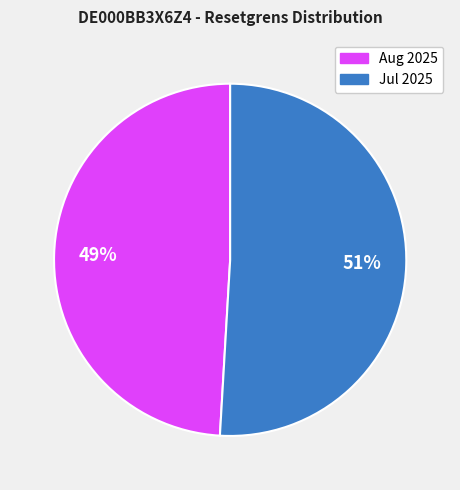

How many slices are in this pie chart?

2